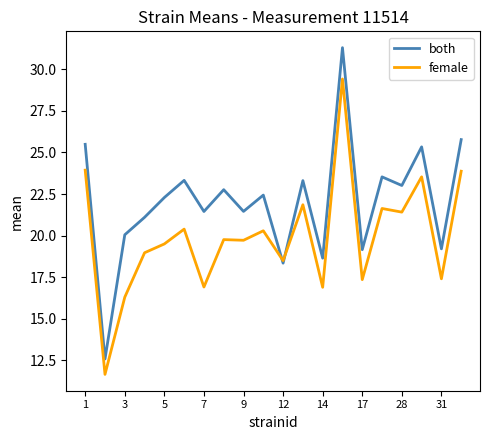

Which series ends up on top after the final intersection of female and both?

both